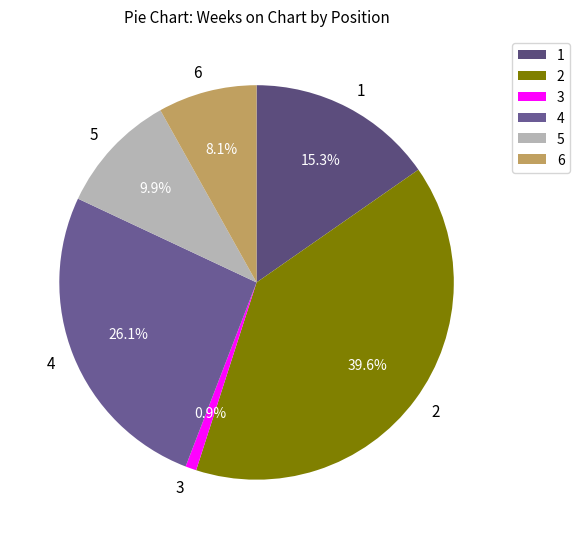

Combined, do 2 and 6 account for over 50%?

No